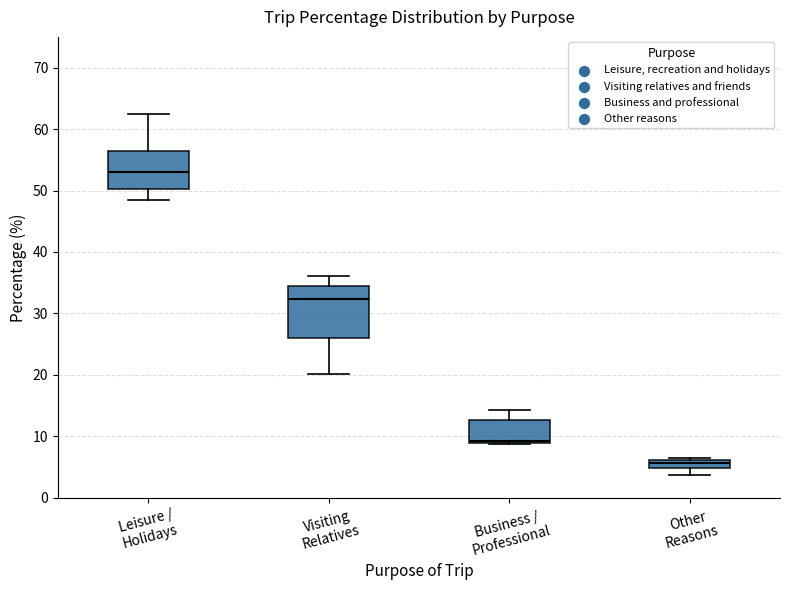

Which box is the tallest, from its lower edge to its upper edge?

Visiting Relatives